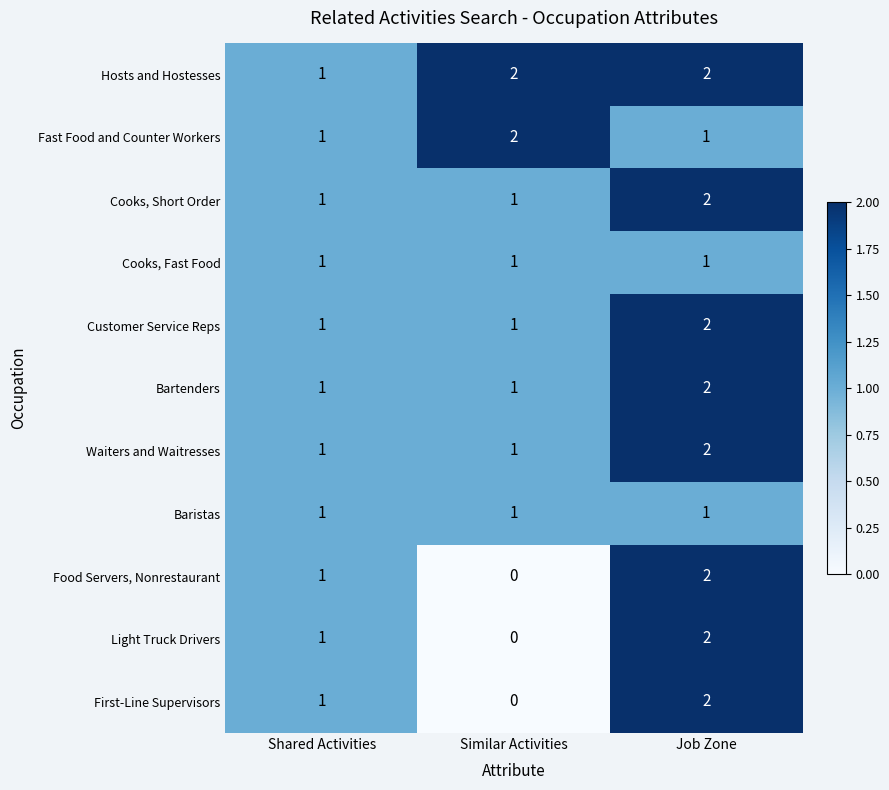

How many Customer Service Reps values are between 1 and 2?

3